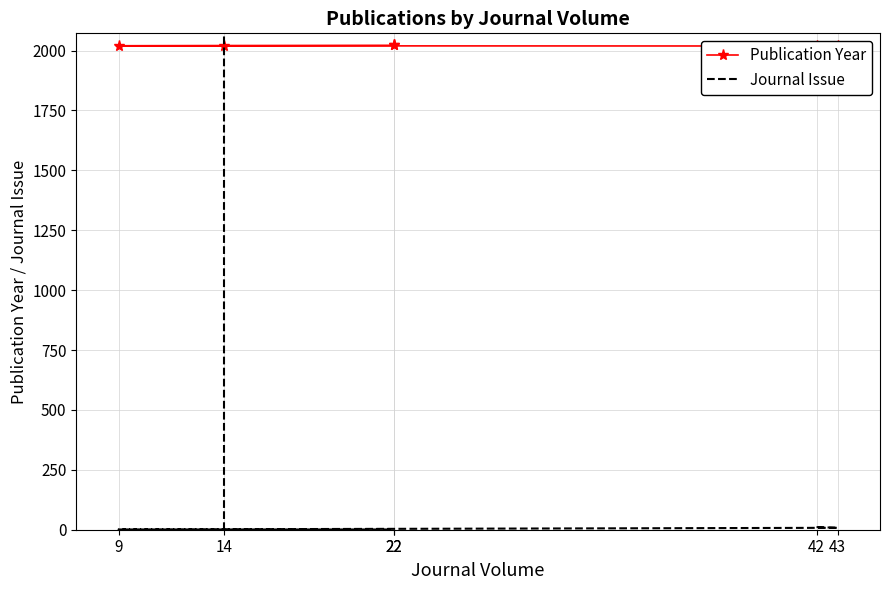

How many Journal Issue values are between 1 and 8?

5